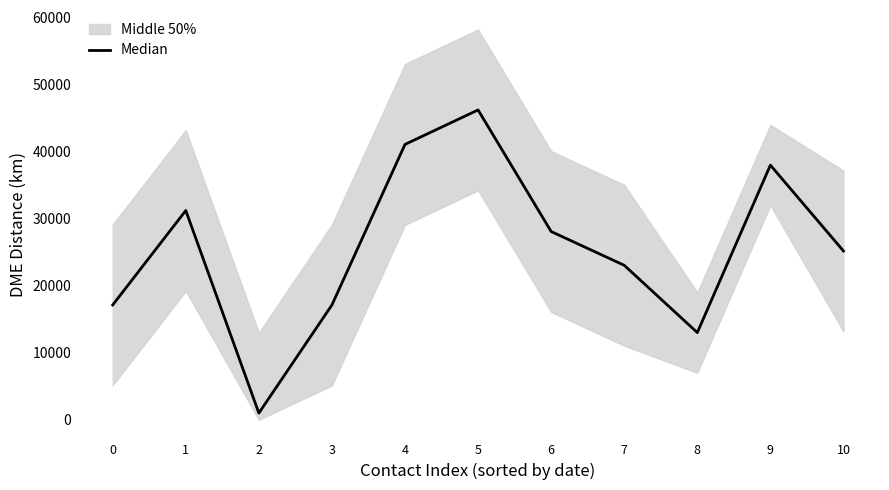

Between 4 and 1, which is larger?

4